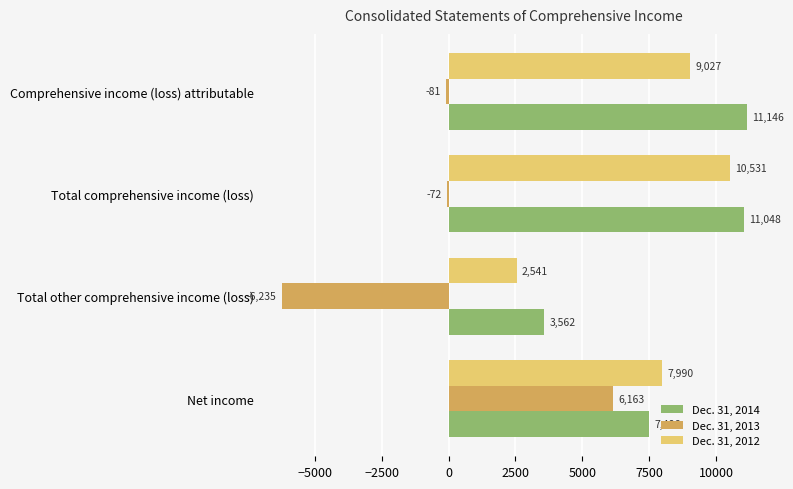

How many distinct data groups are displayed?

3